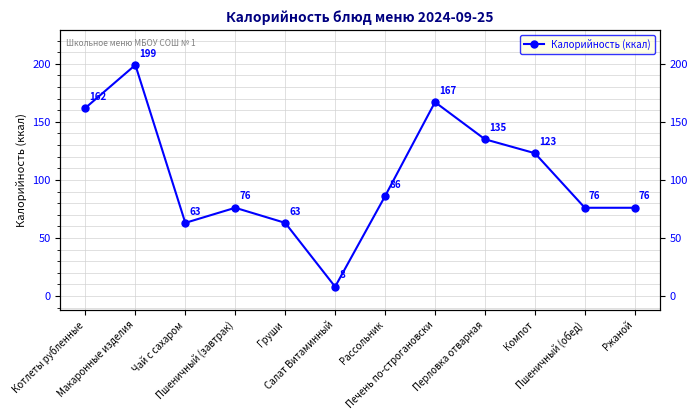

Where does the data first go above 86?

Котлеты рубленные